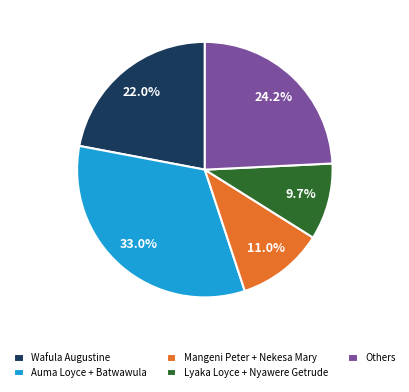

Which slice is the smallest?

Lyaka Loyce + Nyawere Getrude